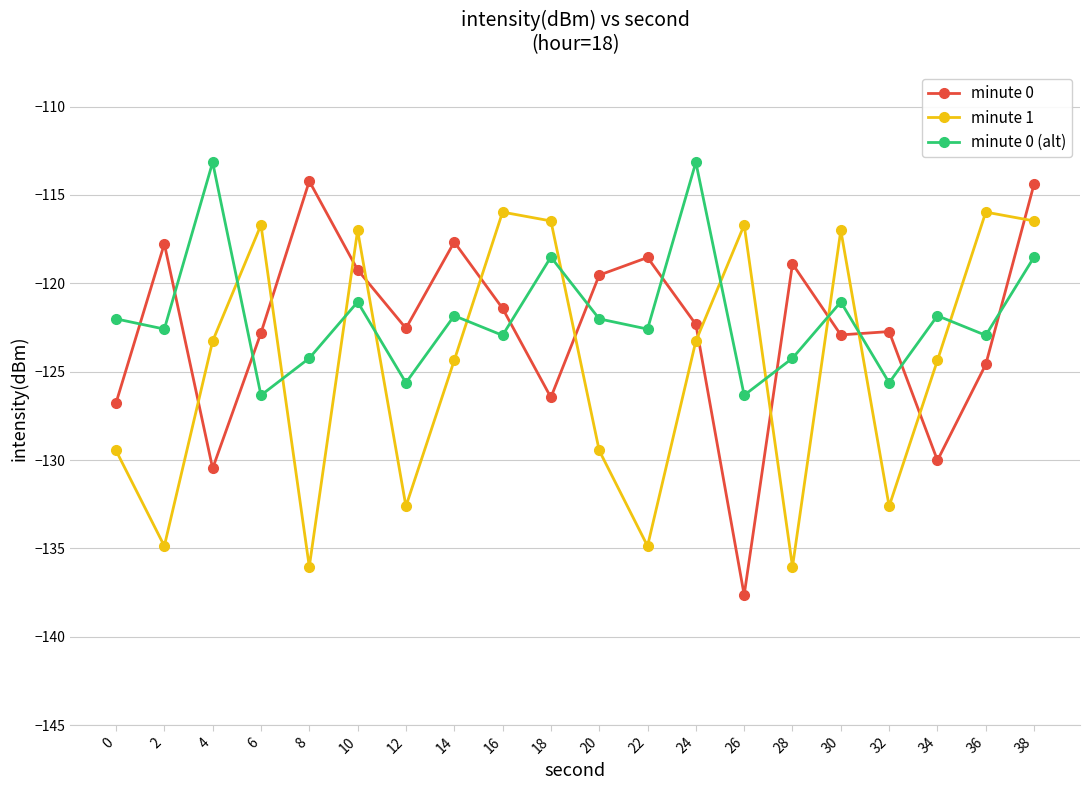

What is the average value of the minute 0 (alt) series?

-121.8